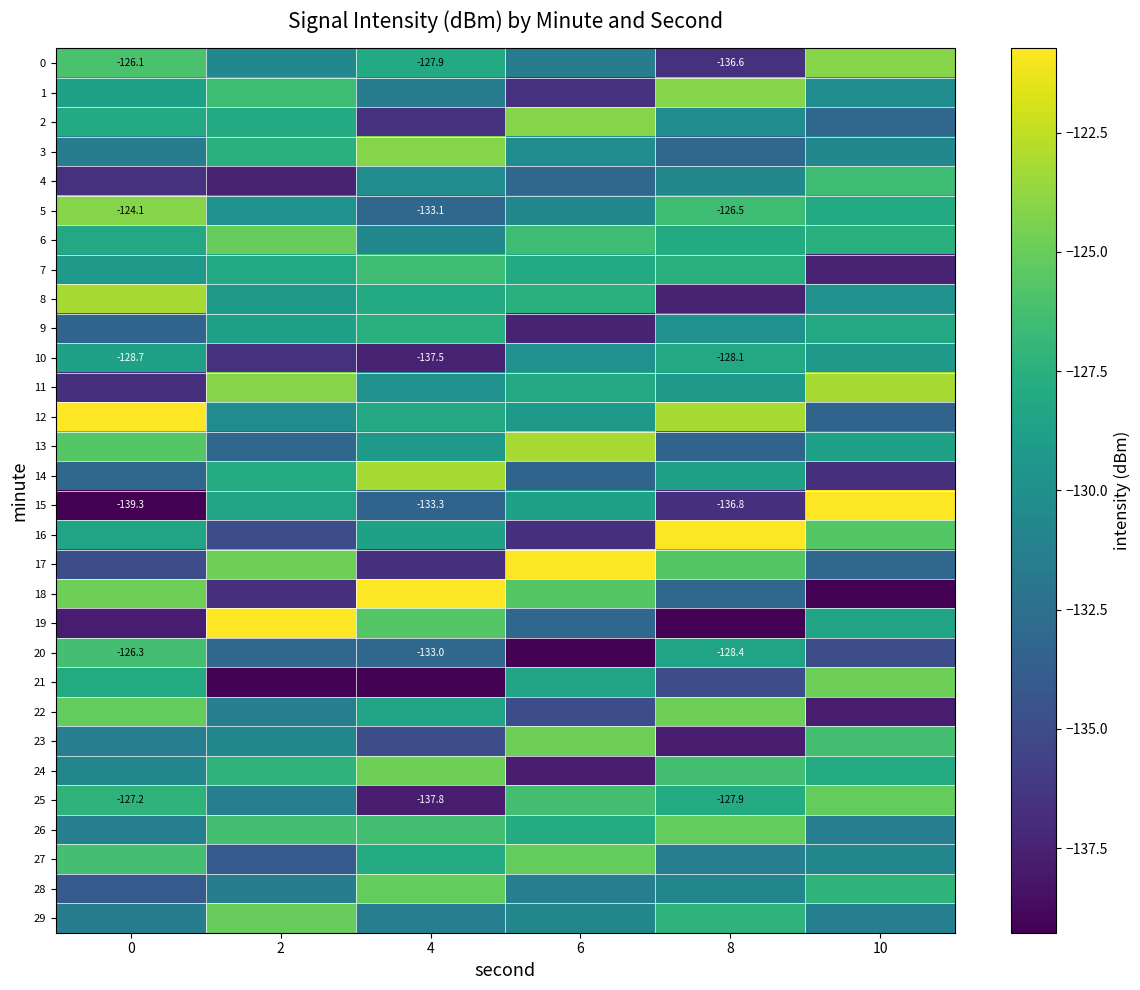

True or false: 23 has a value of -33.8 at 6.

False